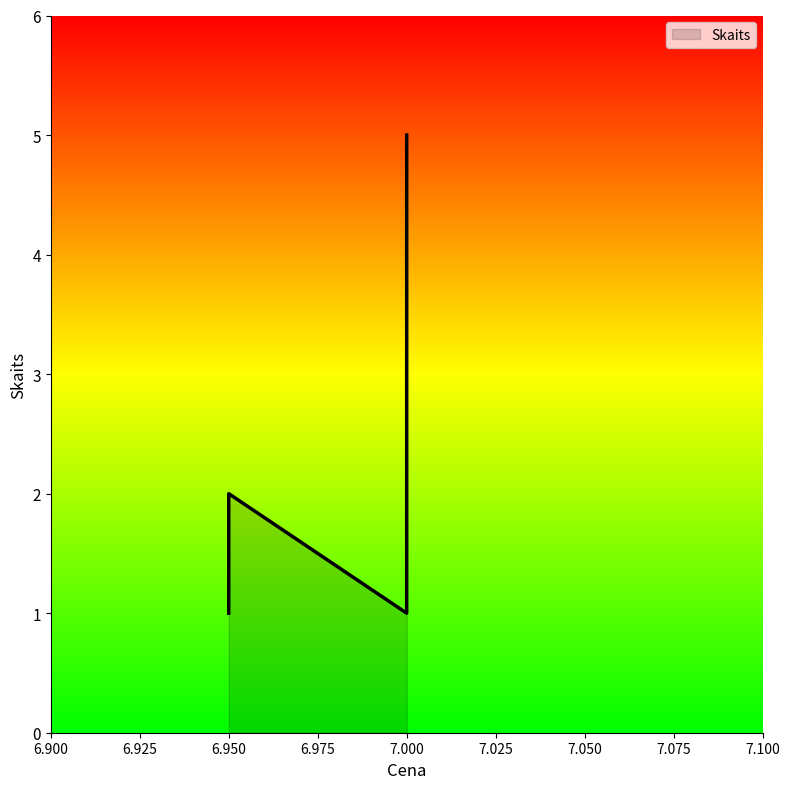

What is the change in value from 6.95 to 7.0?

+4